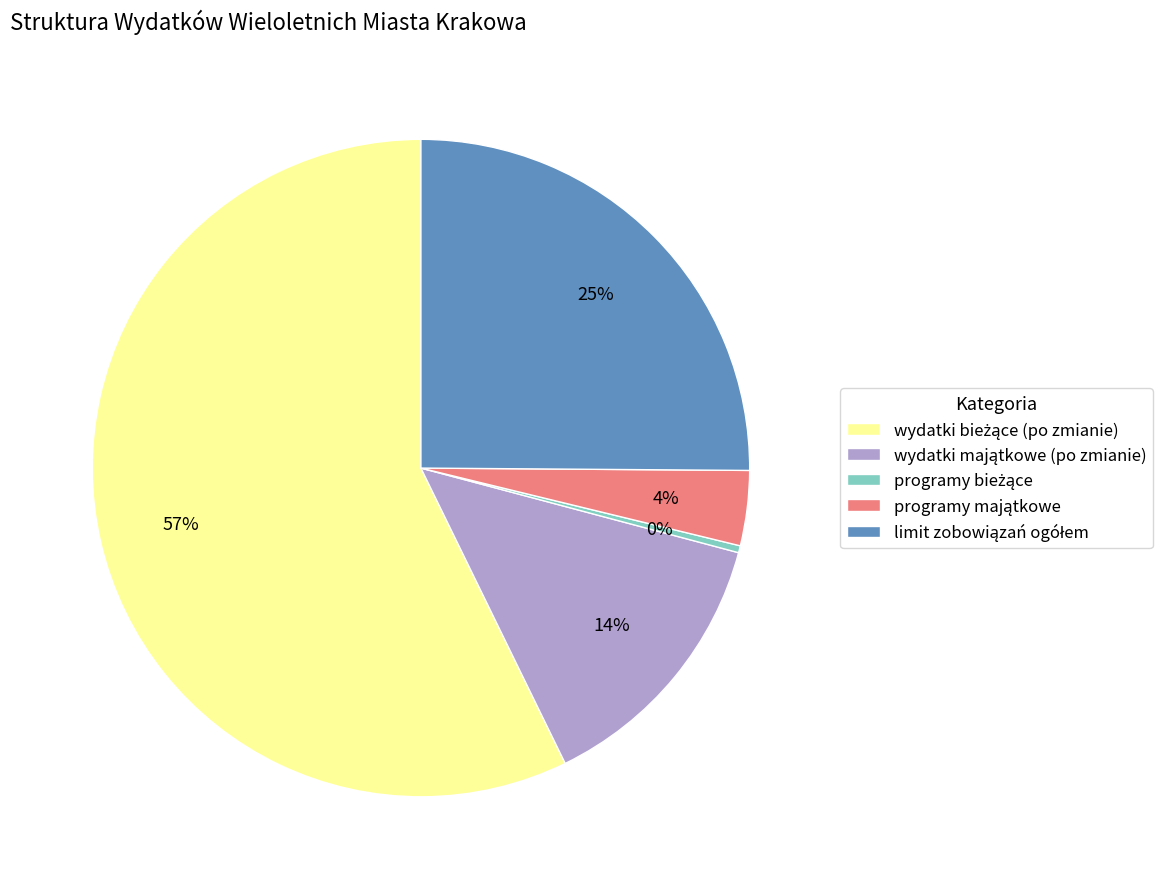

Is there any slice that represents more than half of the pie?

Yes